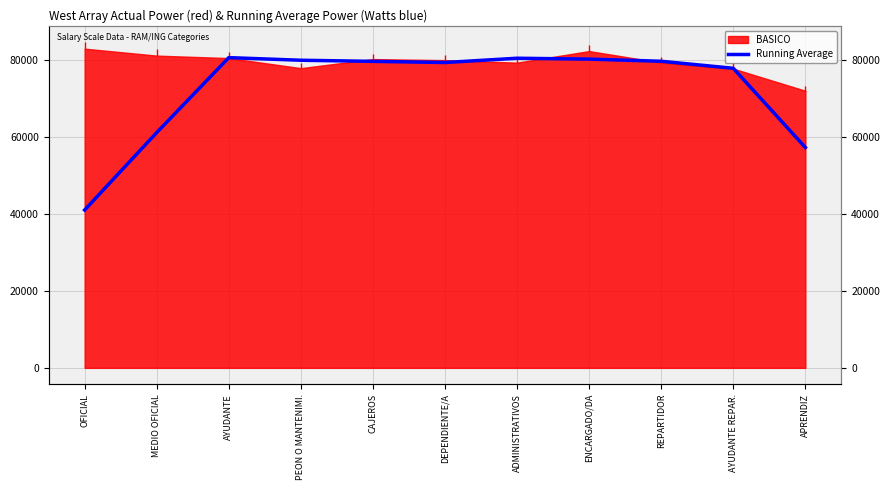

How many values are below 79713?

5